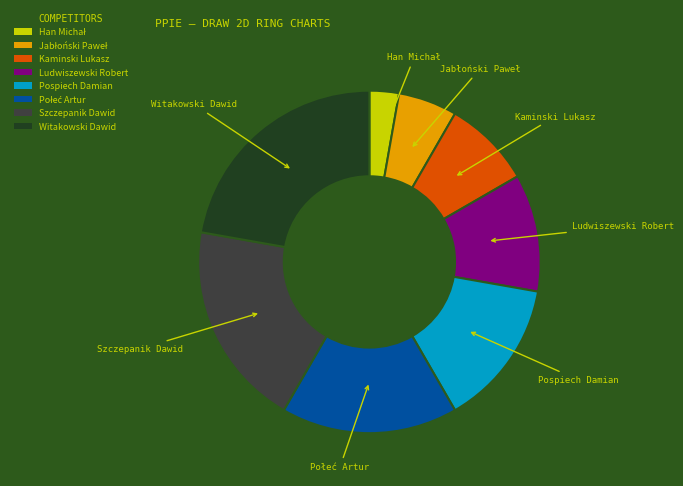

Which slice is the largest?

Witakowski Dawid